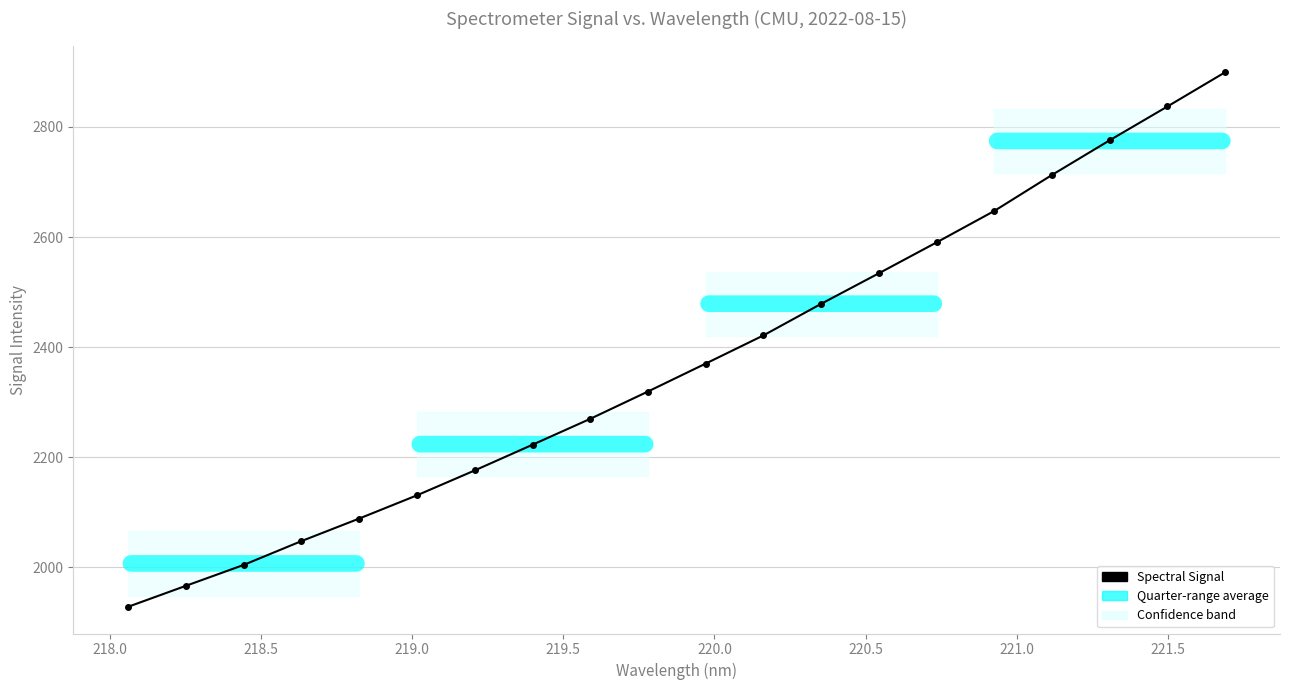

What is the value of the 13th point from the left?

2478.7